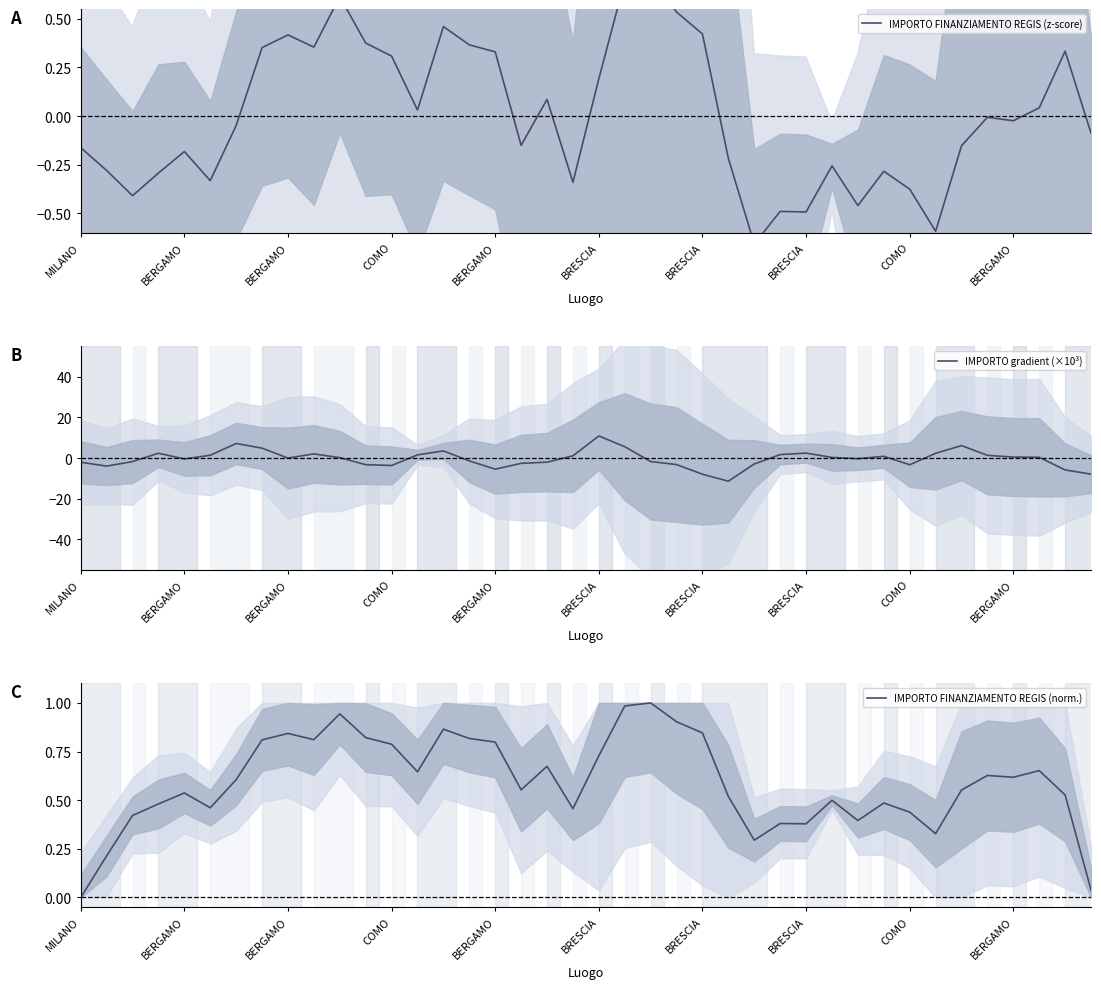

At which label is IMPORTO FINANZIAMENTO REGIS (norm.) closest to 0?

MILANO